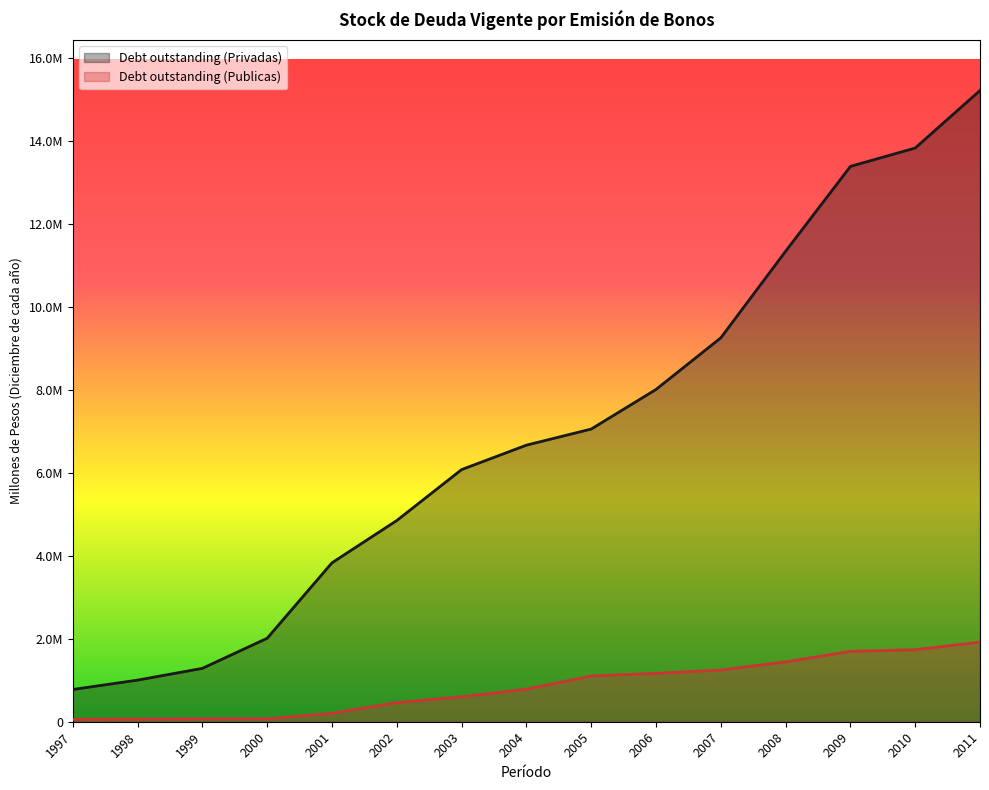

At which label does Debt outstanding (Privadas) first exceed 6668071?

2005